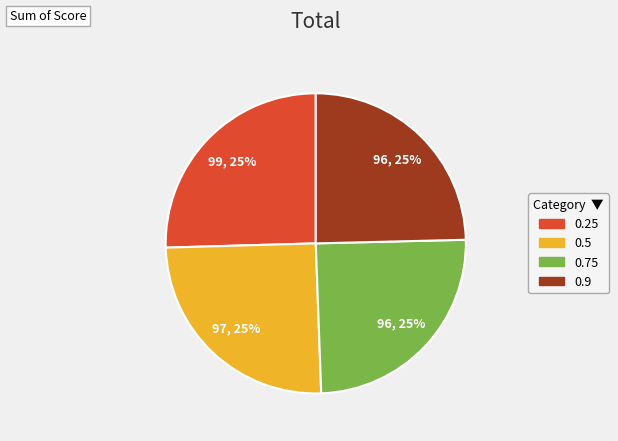

Is it true that 0.9 is 35% of the pie?

False